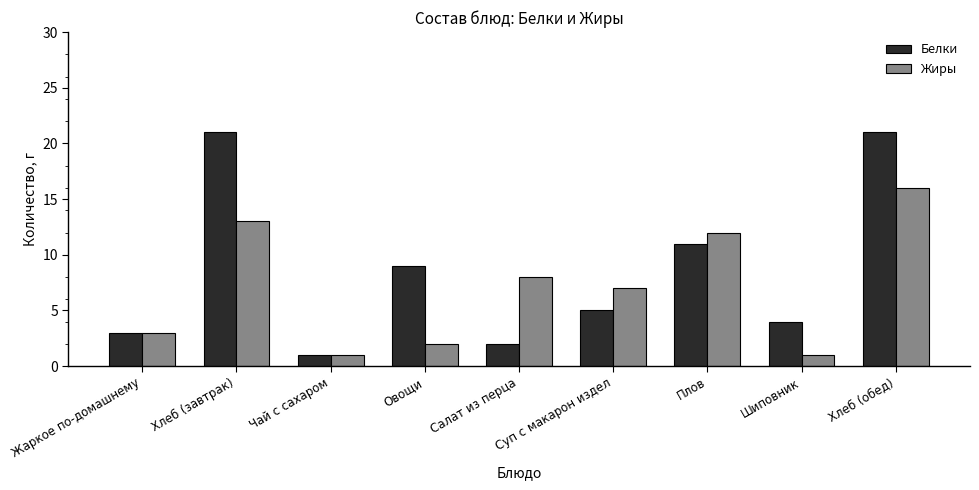

Which series has the widest spread of values?

Белки